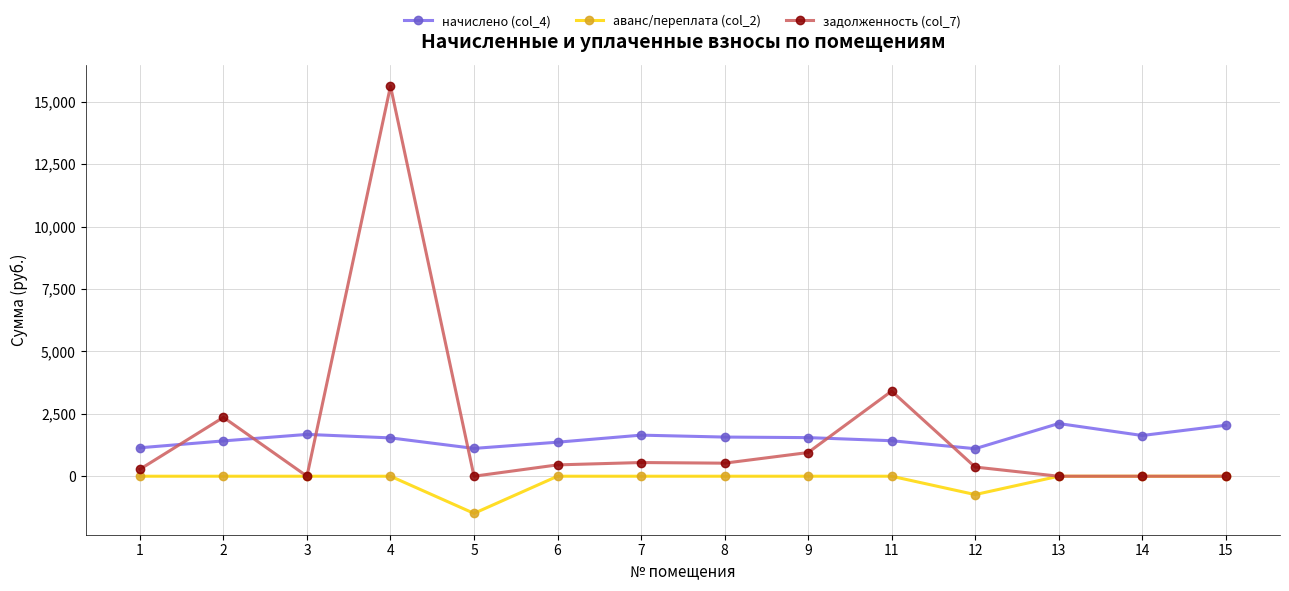

Count the number of categories in the chart.

14